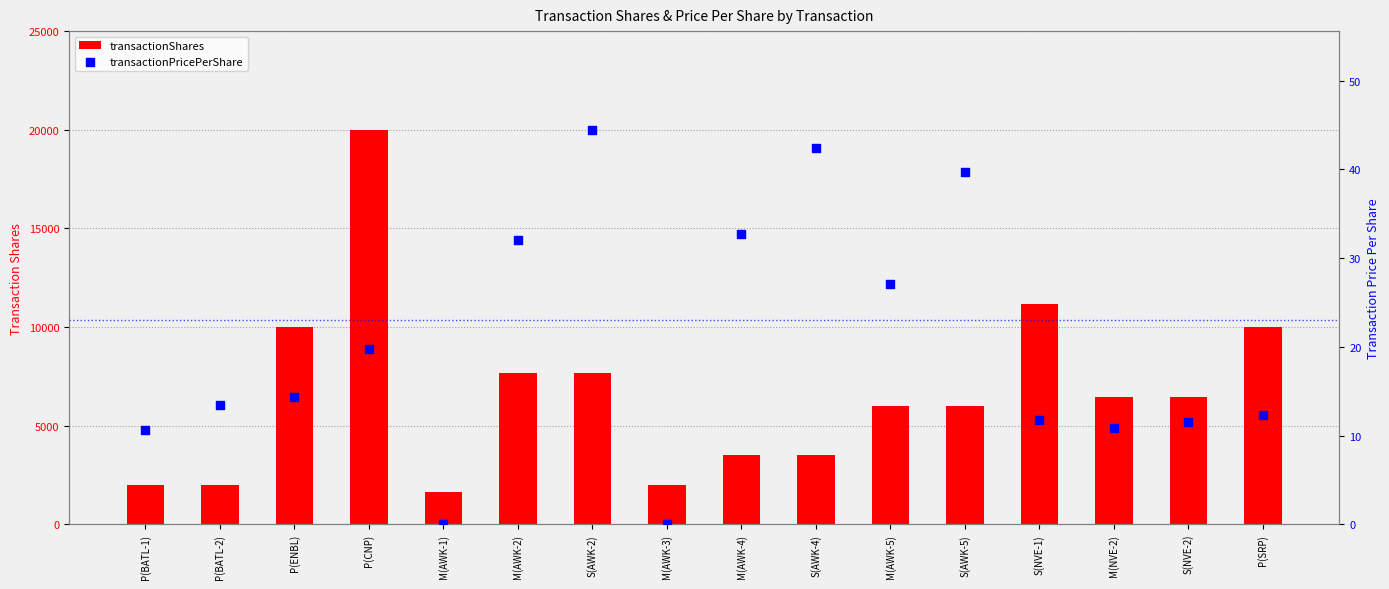

At how many categories does at least one series exceed 10107?

2